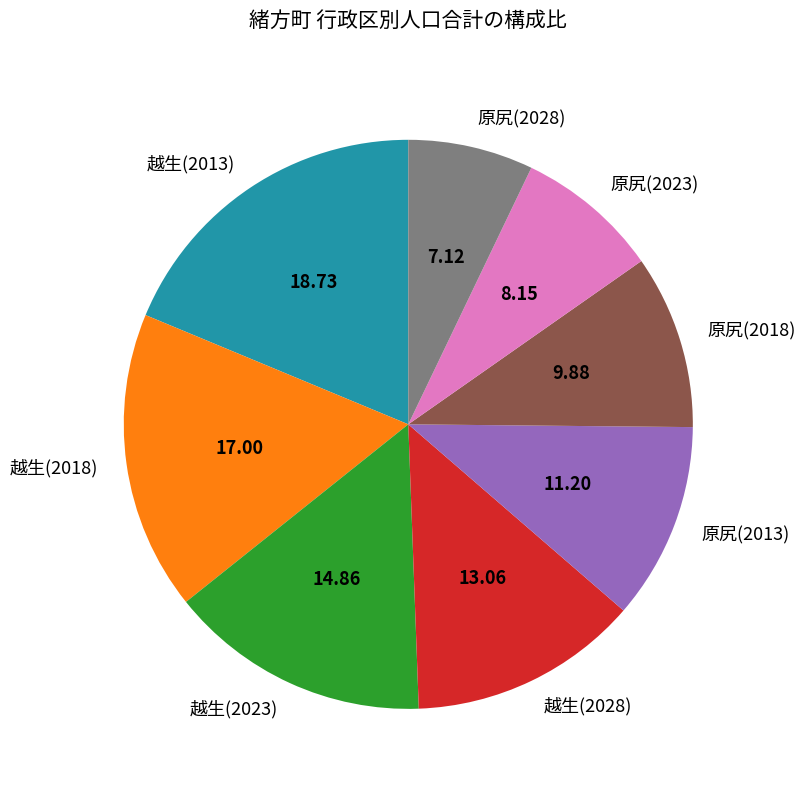

Rank the categories by value from lowest to highest.

原尻(2028), 原尻(2023), 原尻(2018), 原尻(2013), 越生(2028), 越生(2023), 越生(2018), 越生(2013)